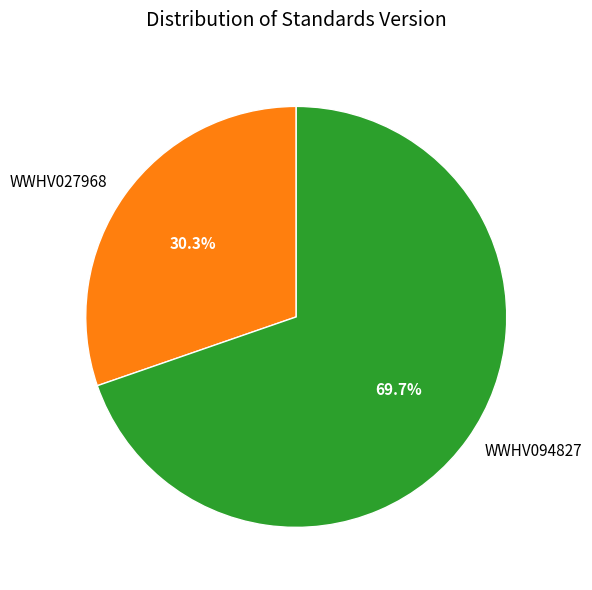

To the nearest percent, what is the difference between the largest and smallest slice percentages?

39%